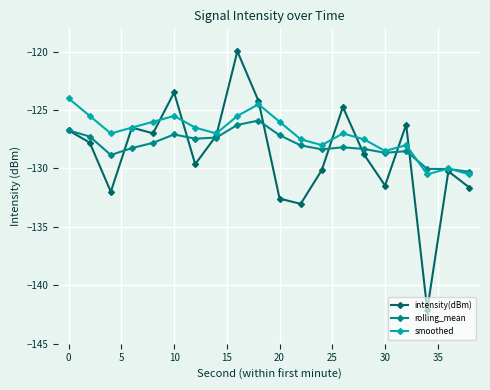

True or false: smoothed and rolling_mean intersect in this chart.

True